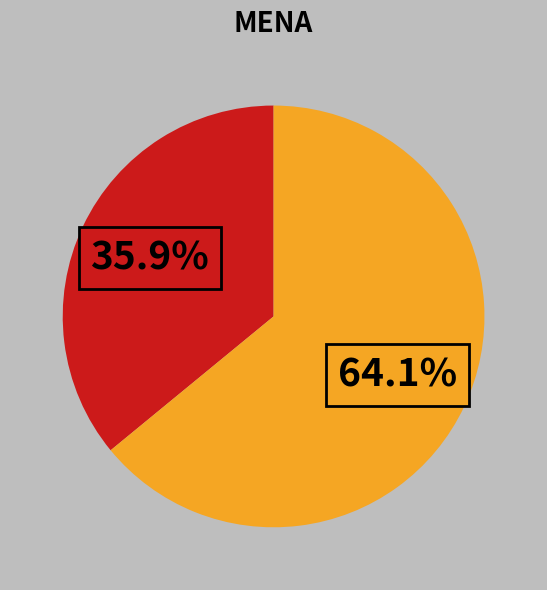

Does any single category account for the majority?

Yes